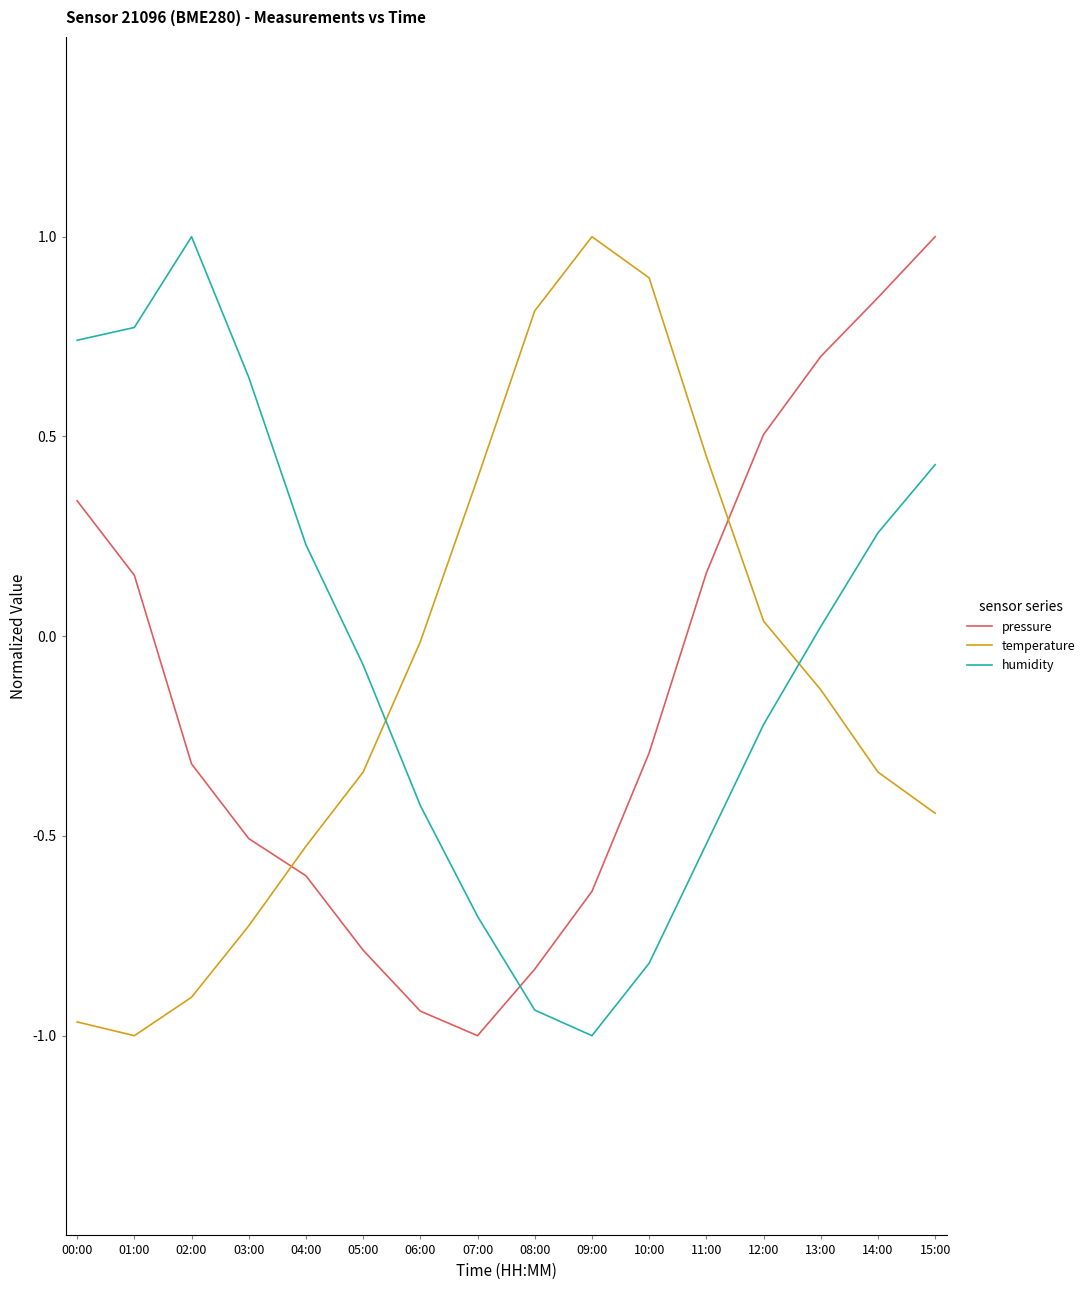

At which label does humidity reach its peak?

02:00